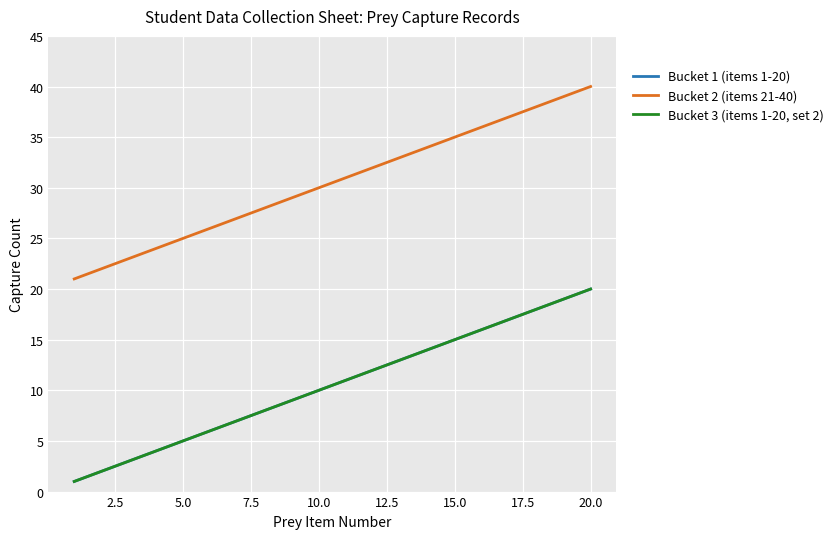

Does the chart have visible grid lines?

Yes